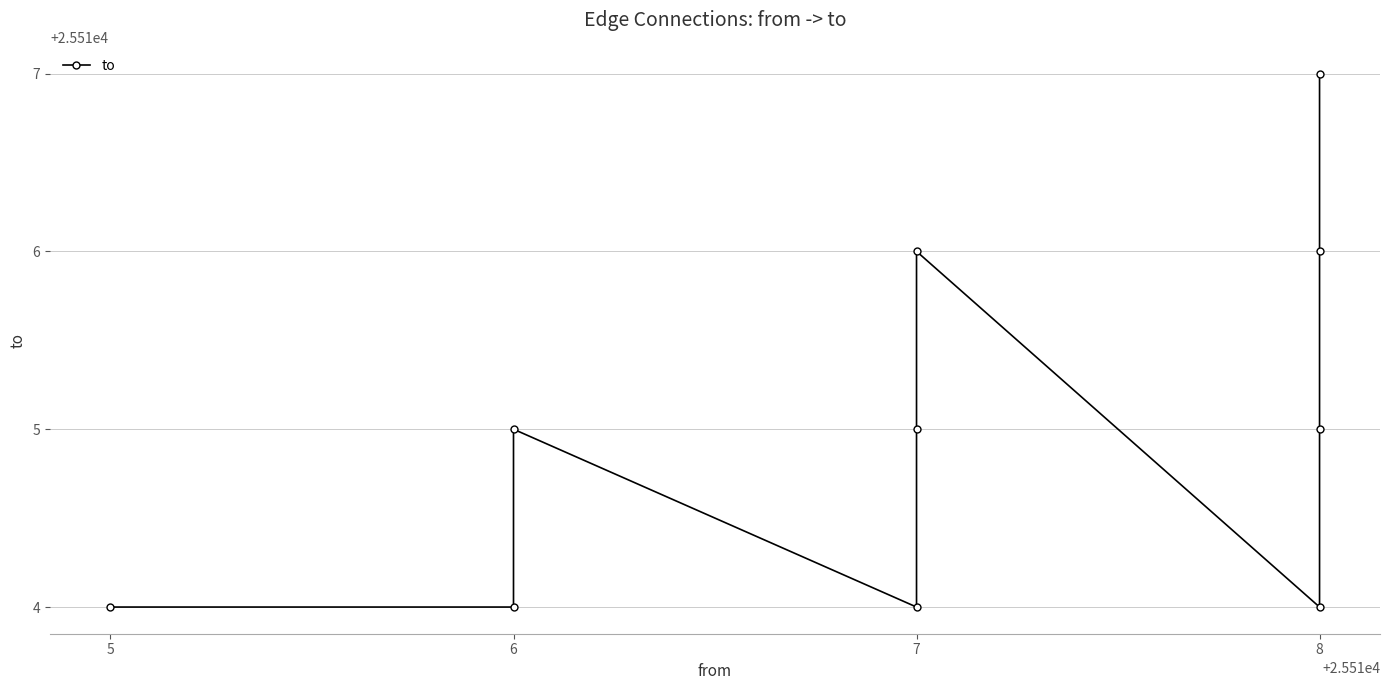

What is the label of the 7th point from the right?

7